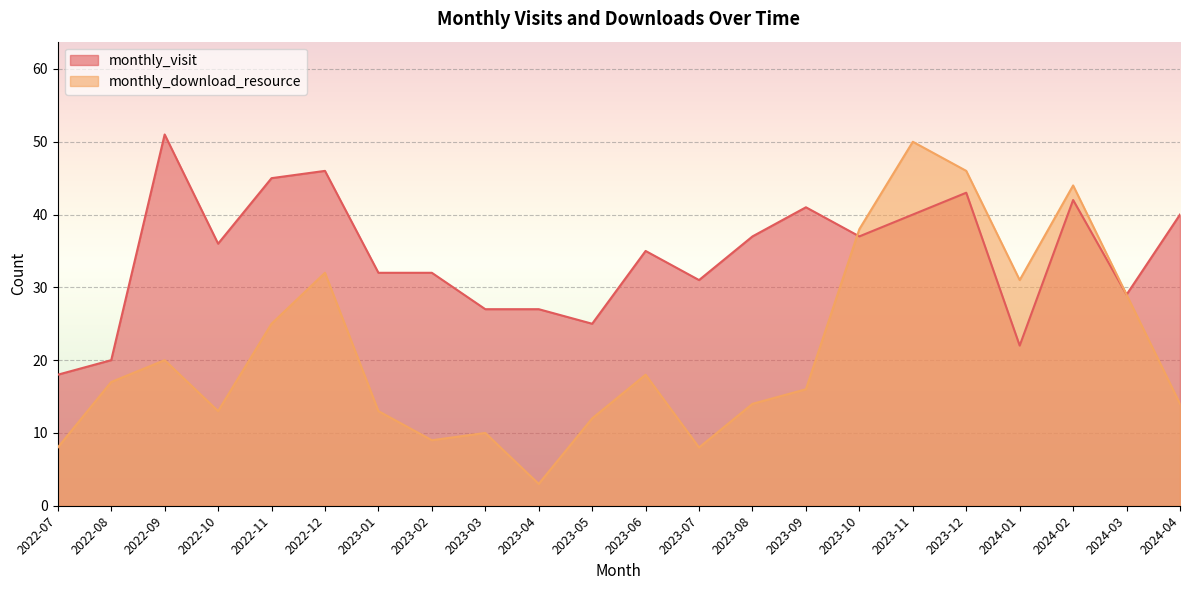

The monthly_visit series shows 43 at 2023-12. True or false?

True